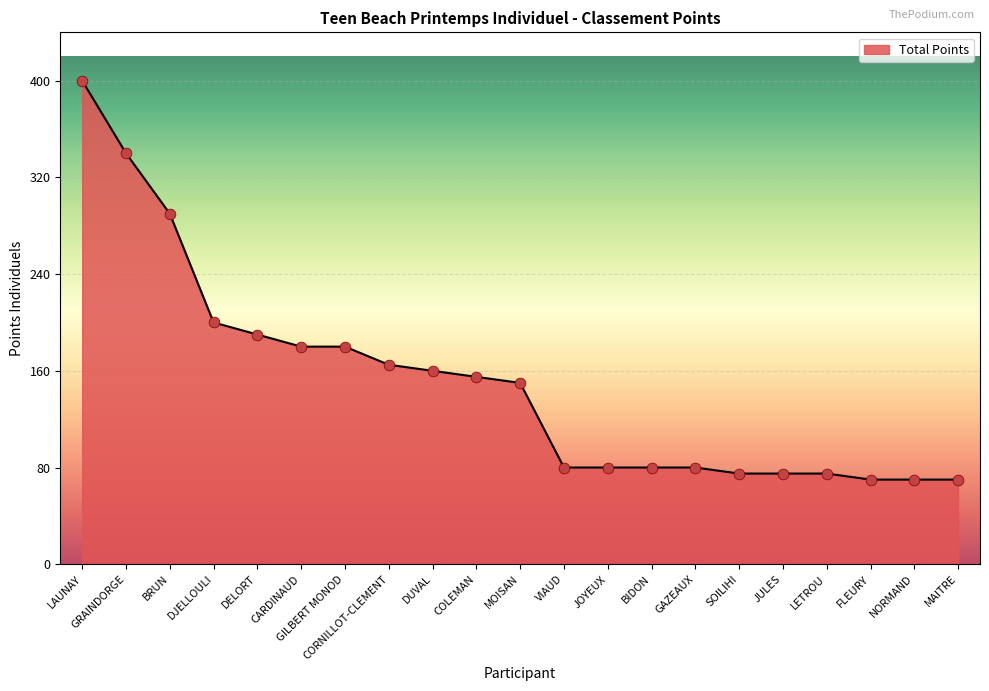

What is the change in value from DUVAL to JULES?

-85